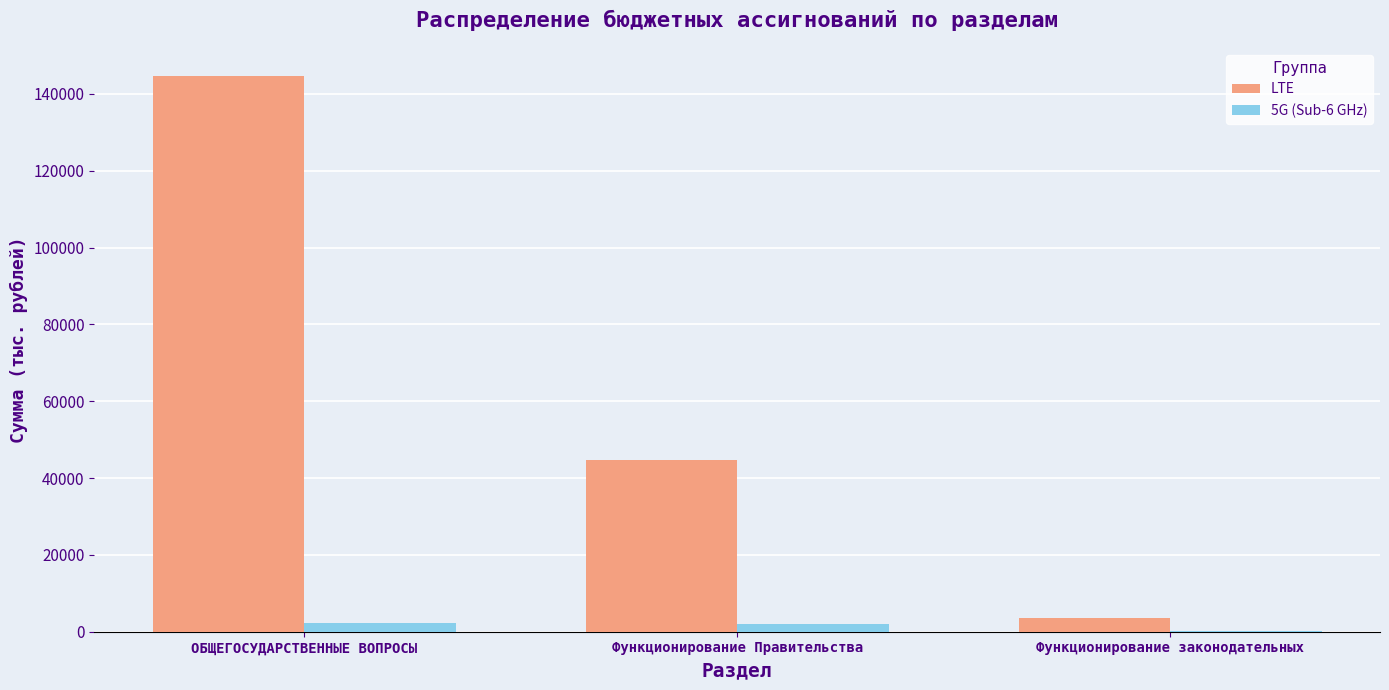

Does the chart contain stacked bars?

No